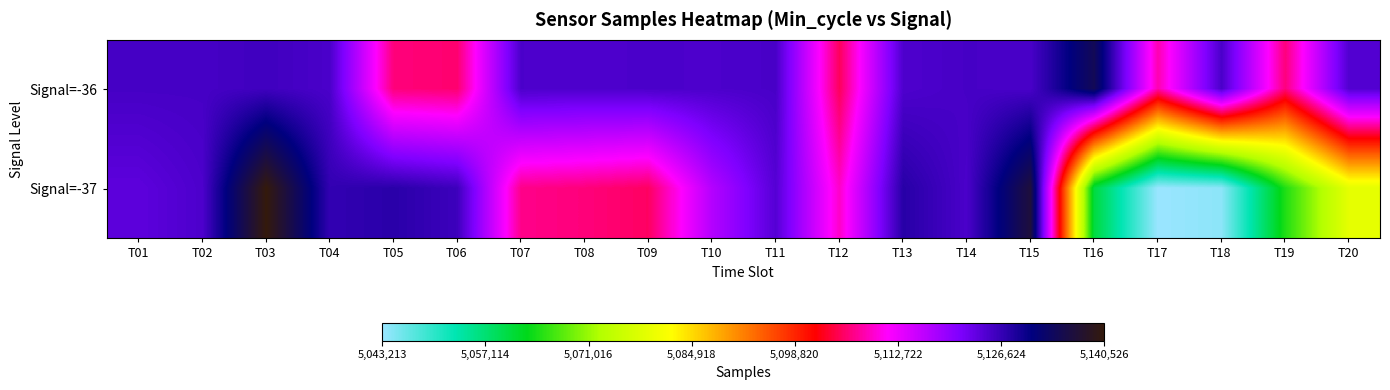

At which category does the chart reach its peak across all series?

T03